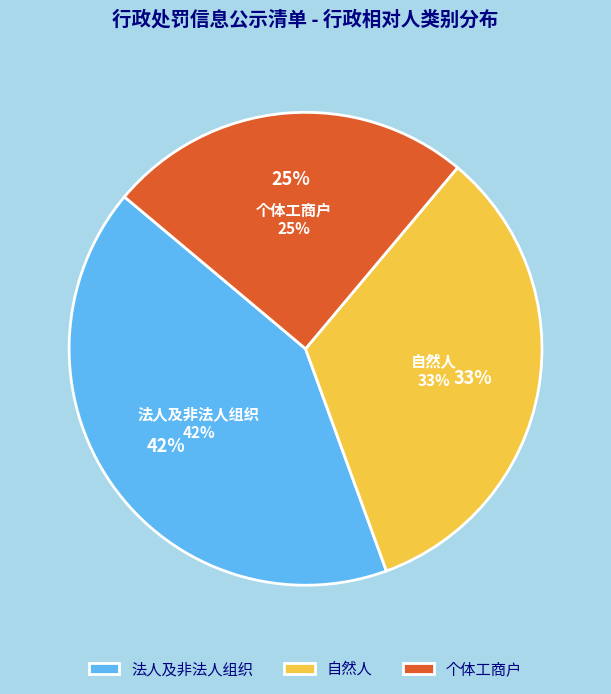

What is the ratio of the value at 法人及非法人组织 to the value at 个体工商户?

1.7